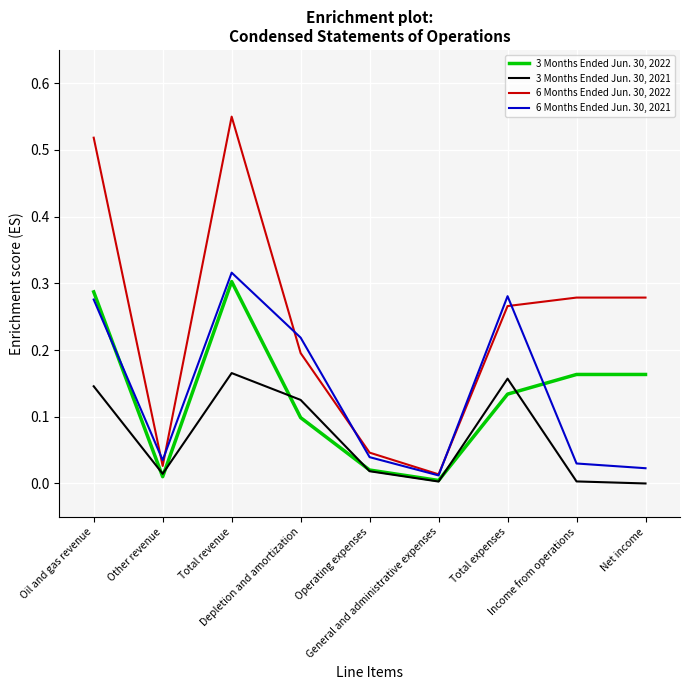

Which label corresponds to the largest value in the chart?

Total revenue